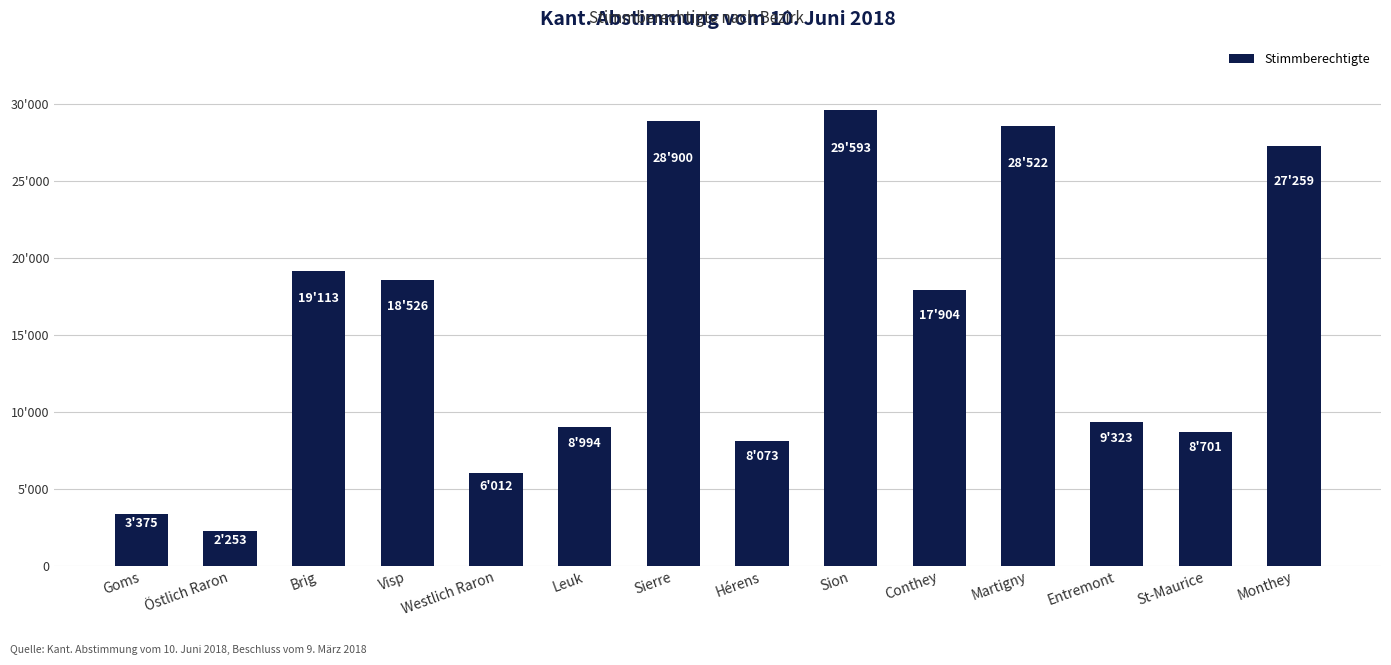

Does the chart contain any negative values?

No